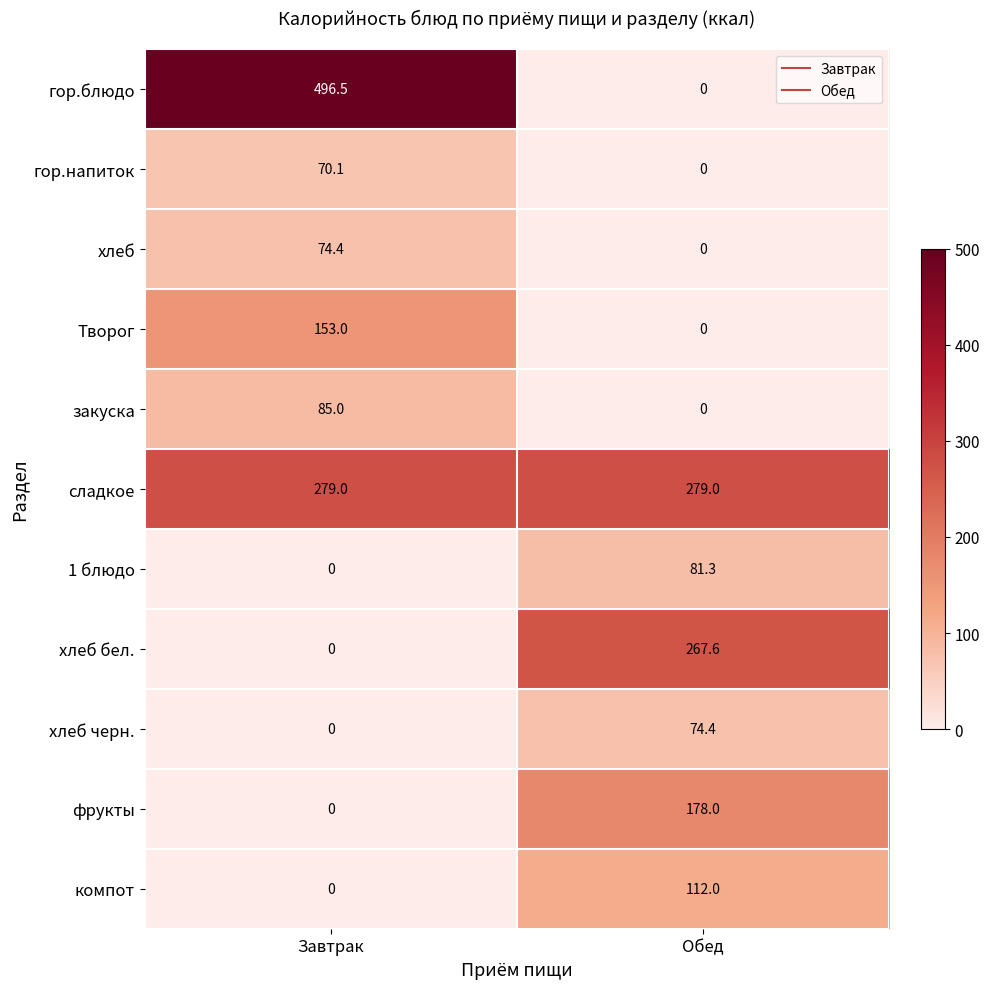

What value does the 1 блюдо series have at Обед?

81.3